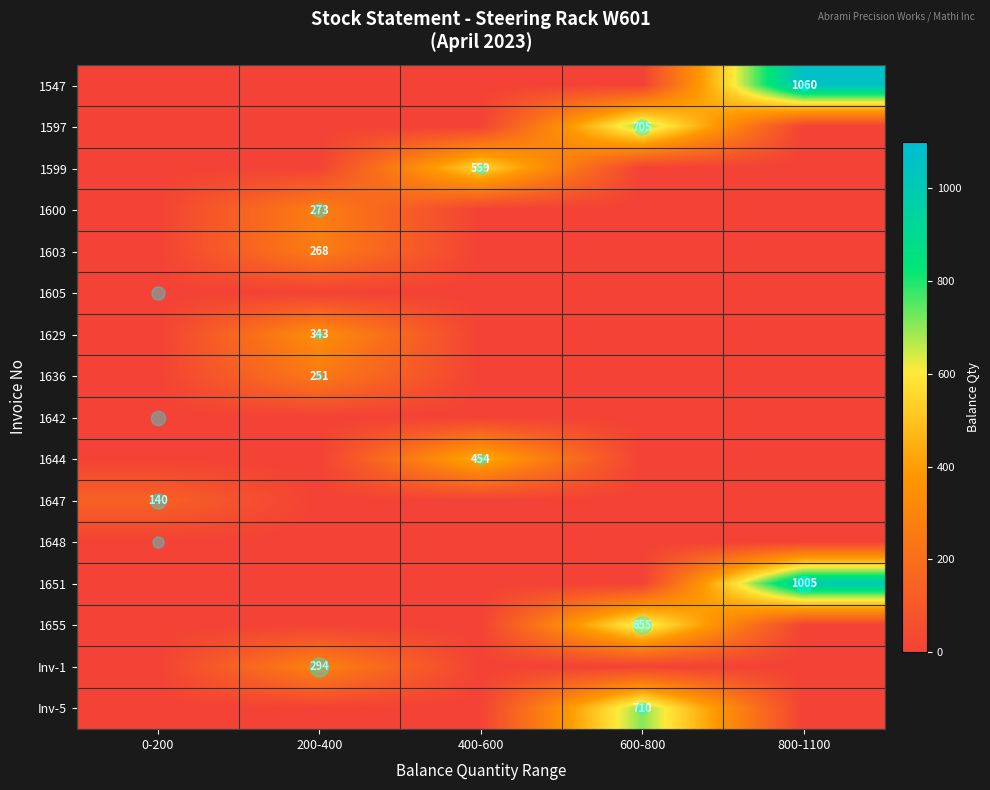

What is the difference between the Inv-5 values at 600-800 and 200-400?

710